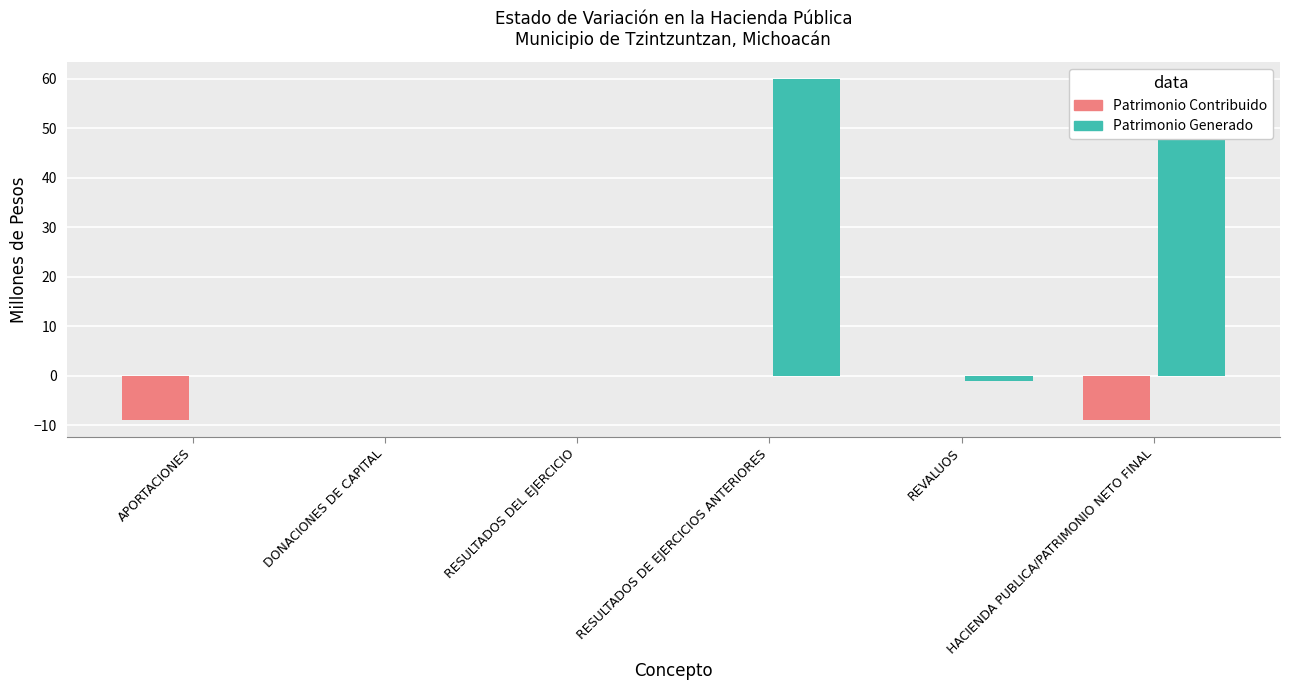

What is the maximum value shown in the chart?

59.9